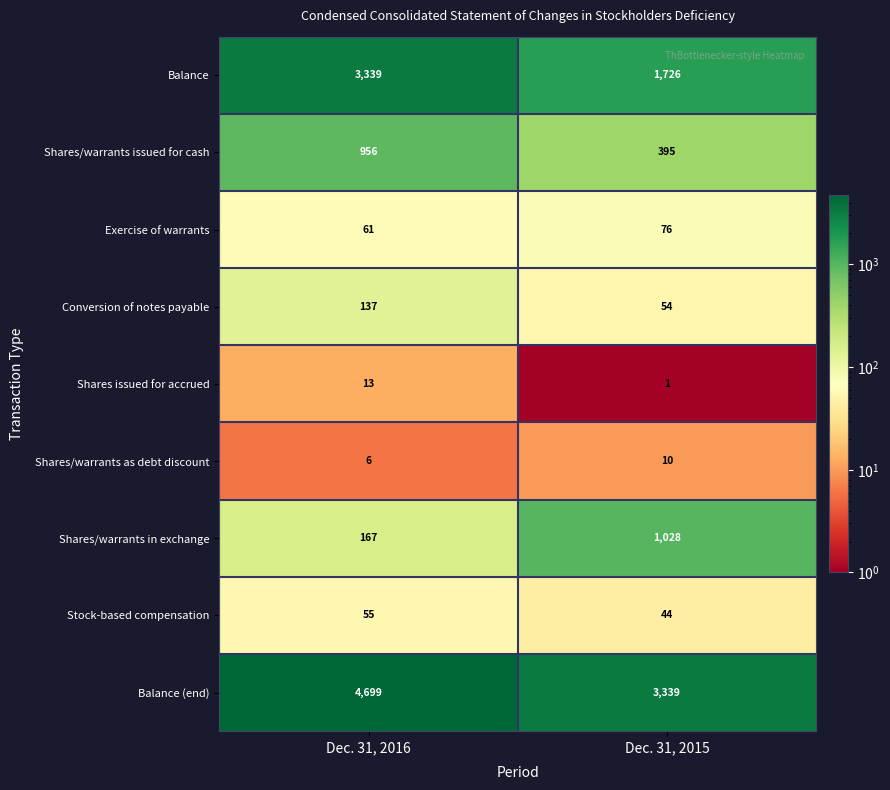

Which label corresponds to the largest value in the chart?

Dec. 31, 2016